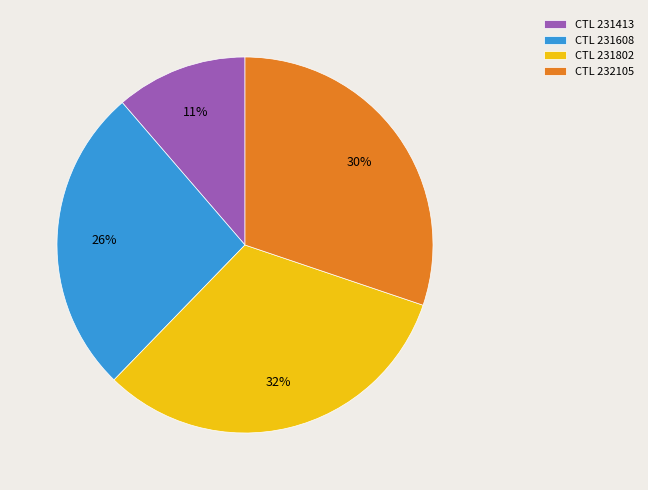

How many segments does this pie chart have?

4